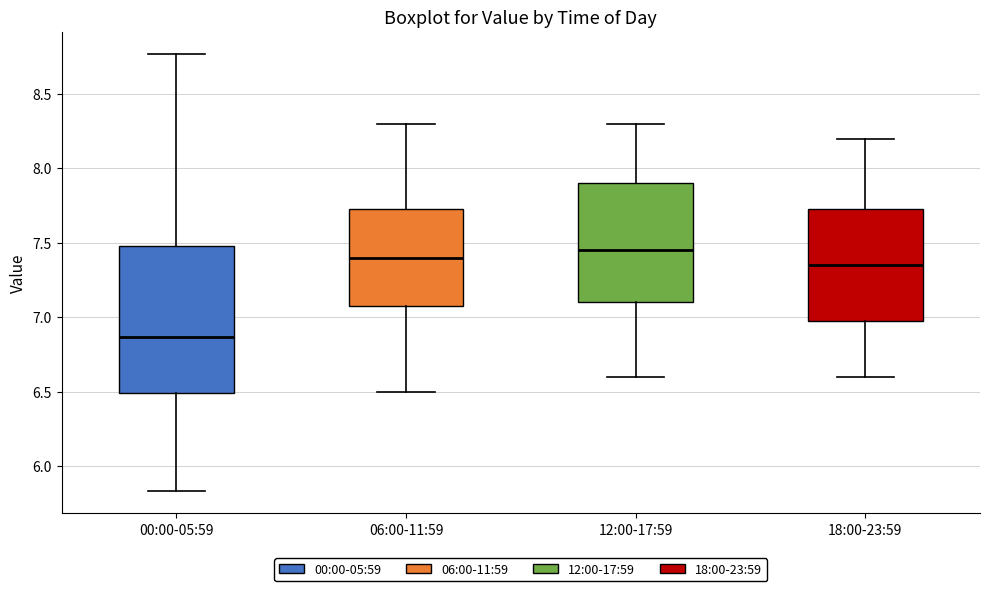

Reading left to right, transcribe this box plot: for each box, give where its median line is, the range the box spans, and where its two whiskers end, as read against the y-axis. The values are not printed on the chart, so give them approximately, as read against the axis.

00:00-05:59: median 6.85, box 6.50 to 7.50, whiskers 5.85 to 8.75
06:00-11:59: median 7.40, box 7.10 to 7.75, whiskers 6.50 to 8.30
12:00-17:59: median 7.45, box 7.10 to 7.90, whiskers 6.60 to 8.30
18:00-23:59: median 7.35, box 7.00 to 7.75, whiskers 6.60 to 8.20